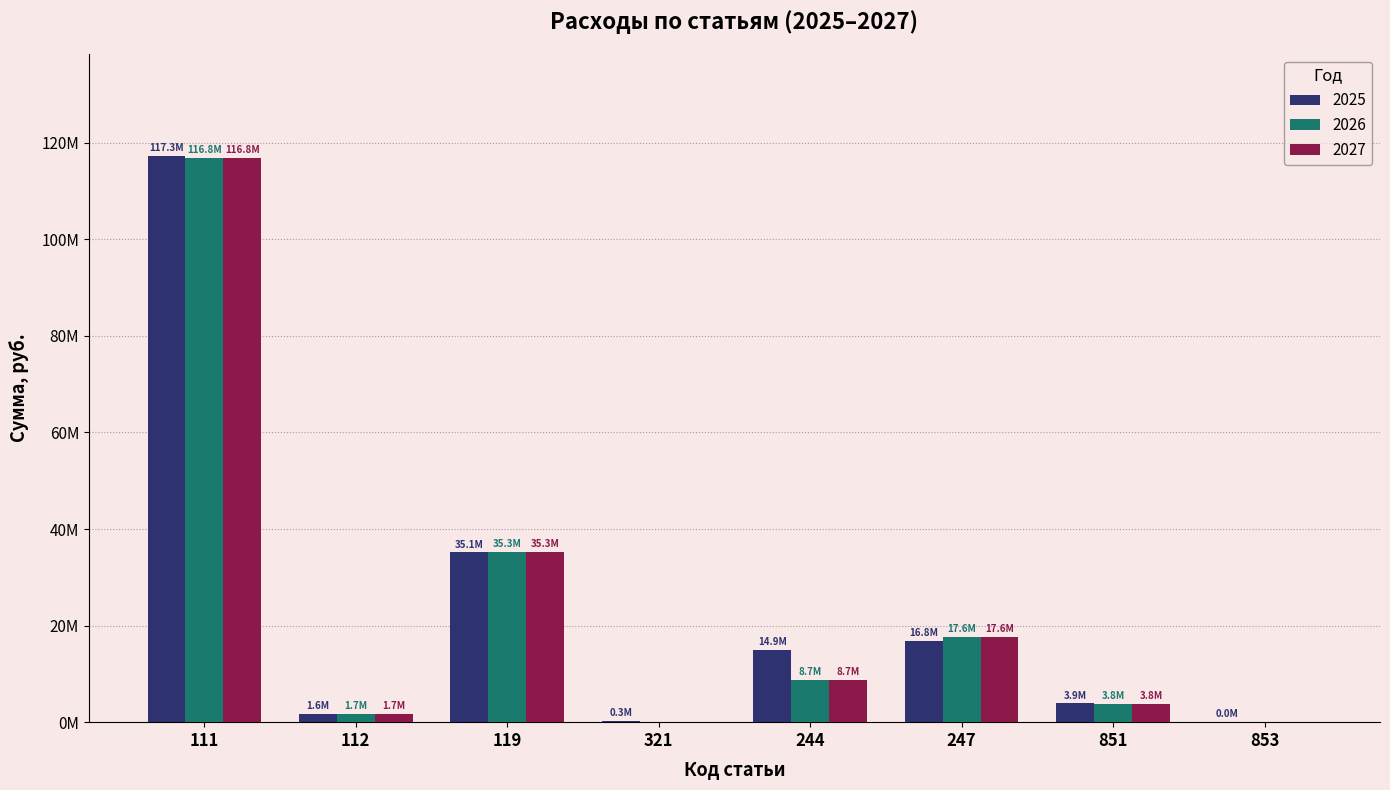

Rank the series by their maximum value, from lowest to highest.

2026, 2027, 2025